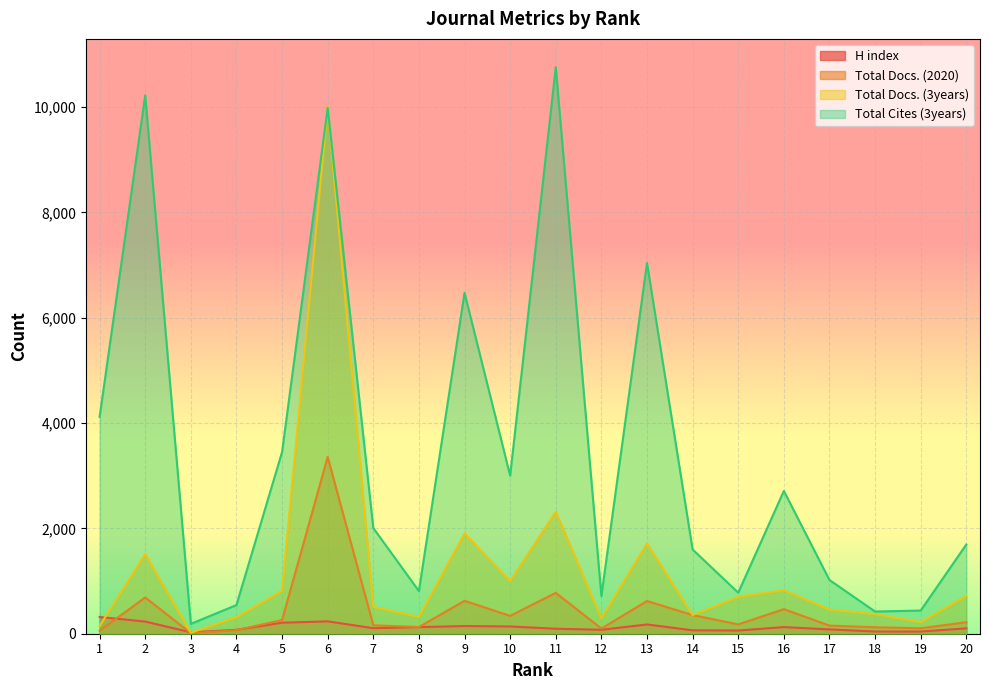

List the series in order of their peak value, lowest first.

H index, Total Docs. (2020), Total Docs. (3years), Total Cites (3years)